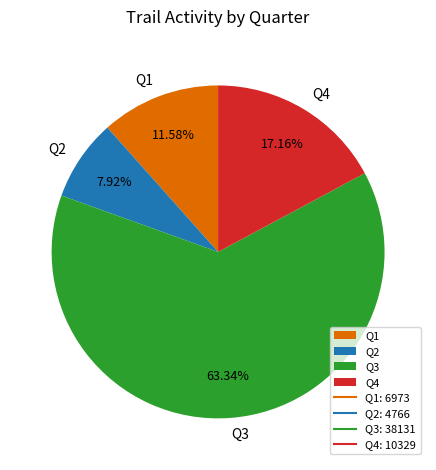

Combined, do Q1 and Q4 account for over 50%?

No